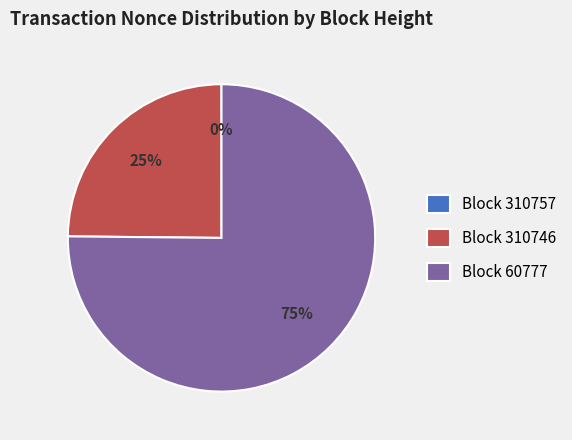

To the nearest percent, what is the average slice percentage?

33%